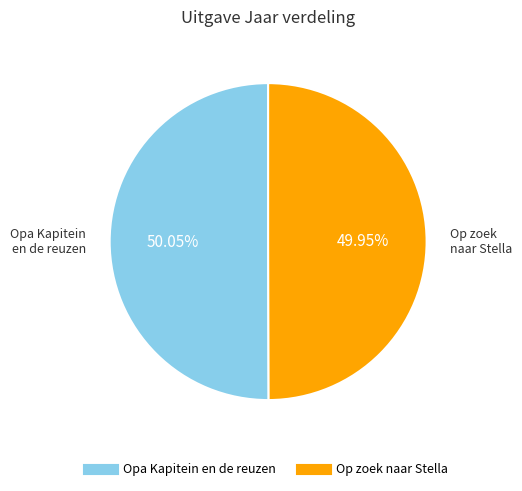

Is it true that Op zoek naar Stella is 50% of the pie?

True